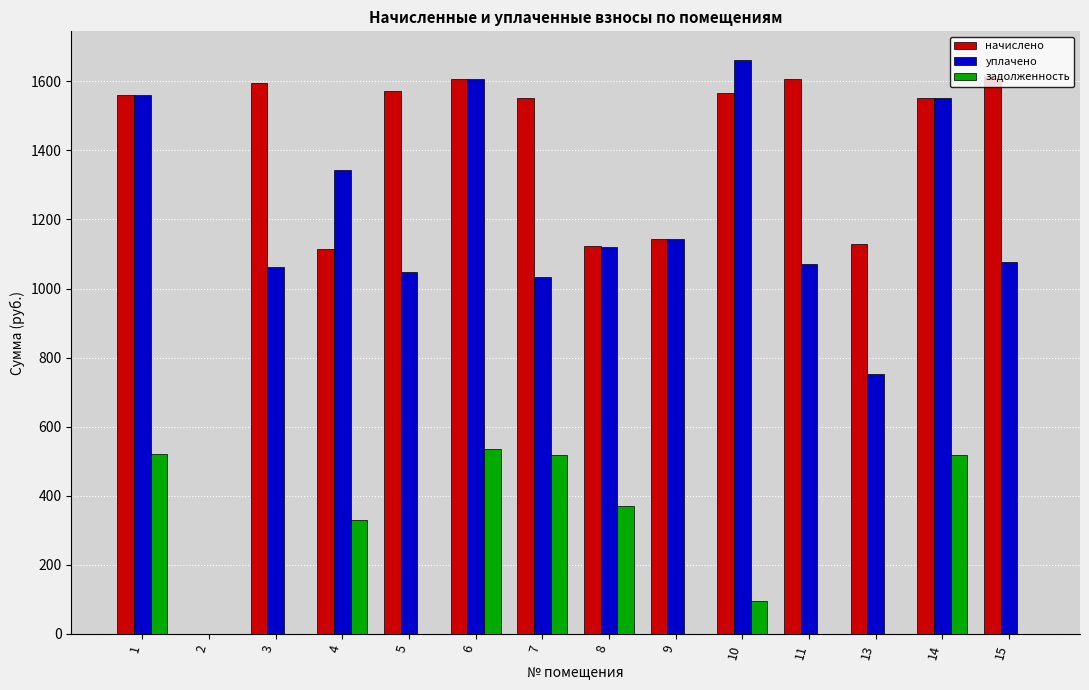

What is the sum of all уплачено values?

16034.7